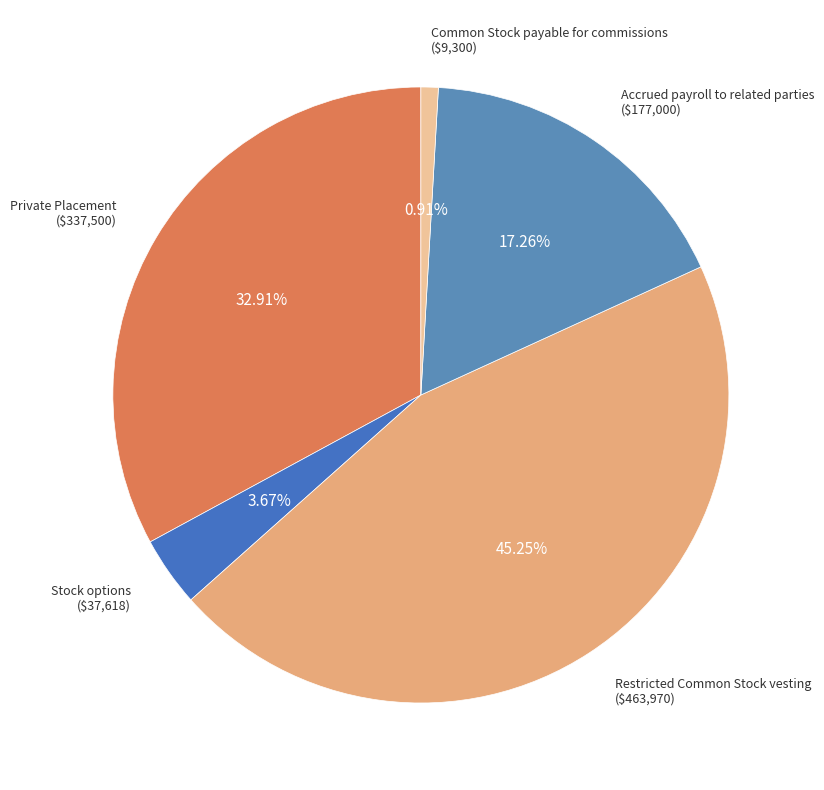

How many segments does this pie chart have?

5